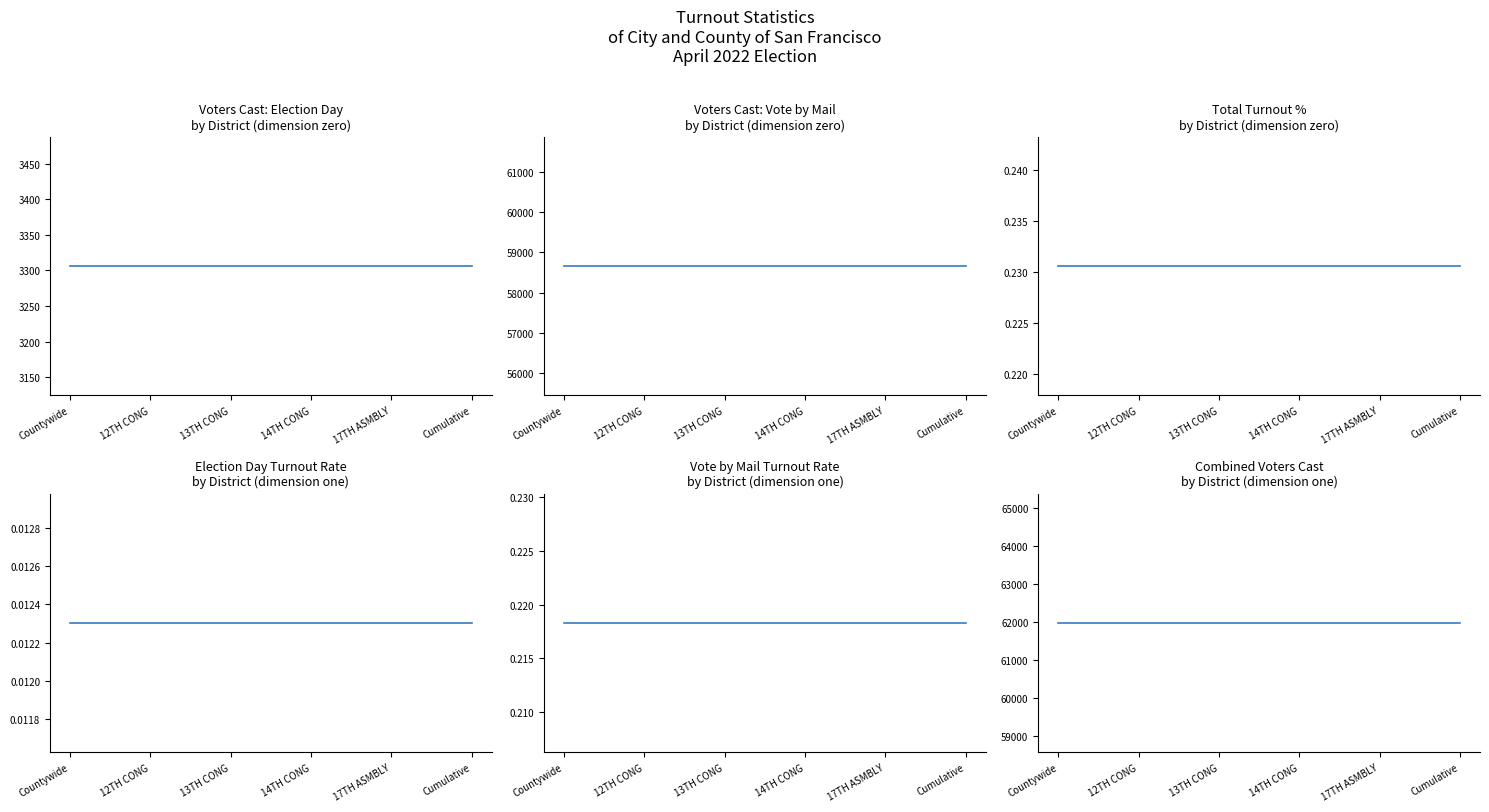

What is the difference between the highest and lowest values at 13TH CONG?

61965.0